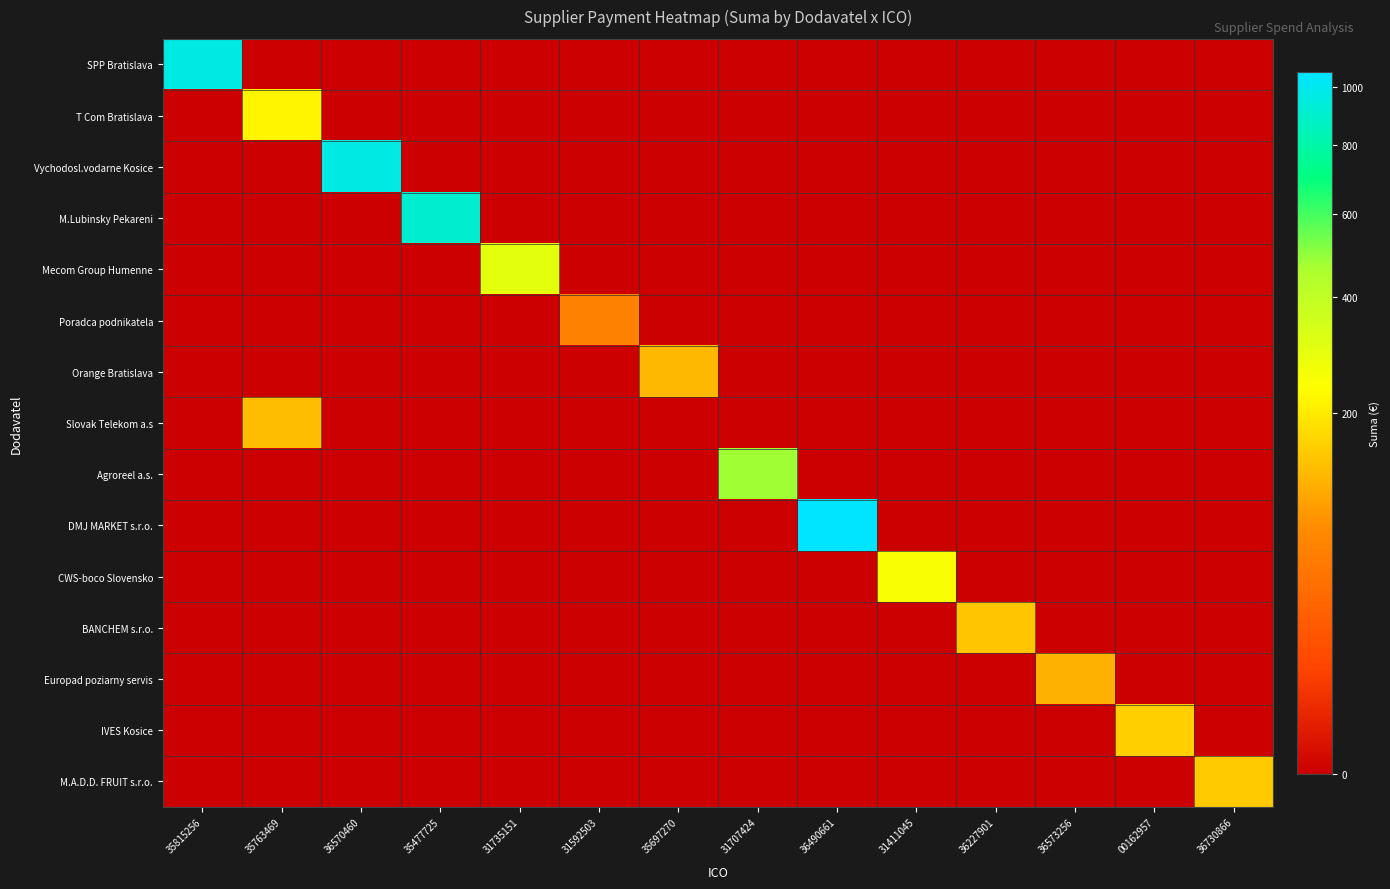

At how many categories does at least one series exceed 899?

4